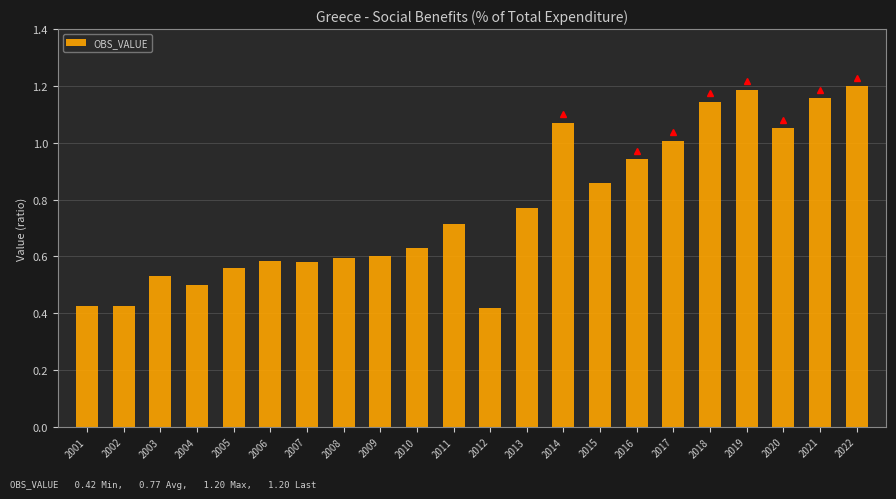

What is the sum of all values?

16.9